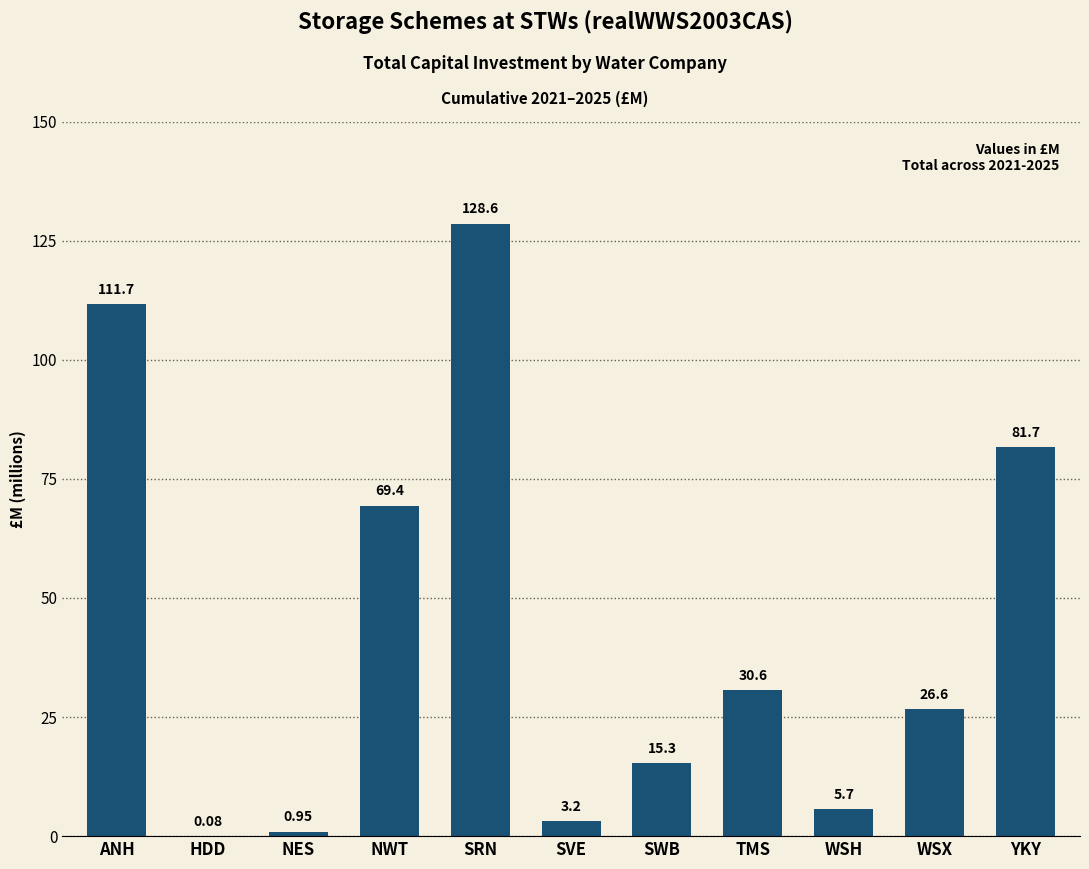

What is the ratio of the value at NWT to the value at SVE?

21.3